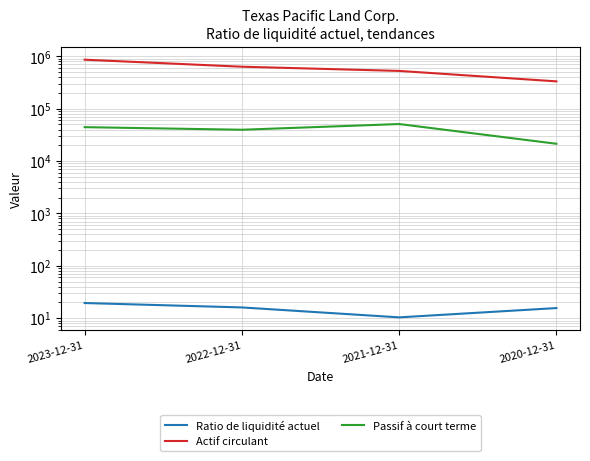

How many data points in Ratio de liquidité actuel are less than 16?

2